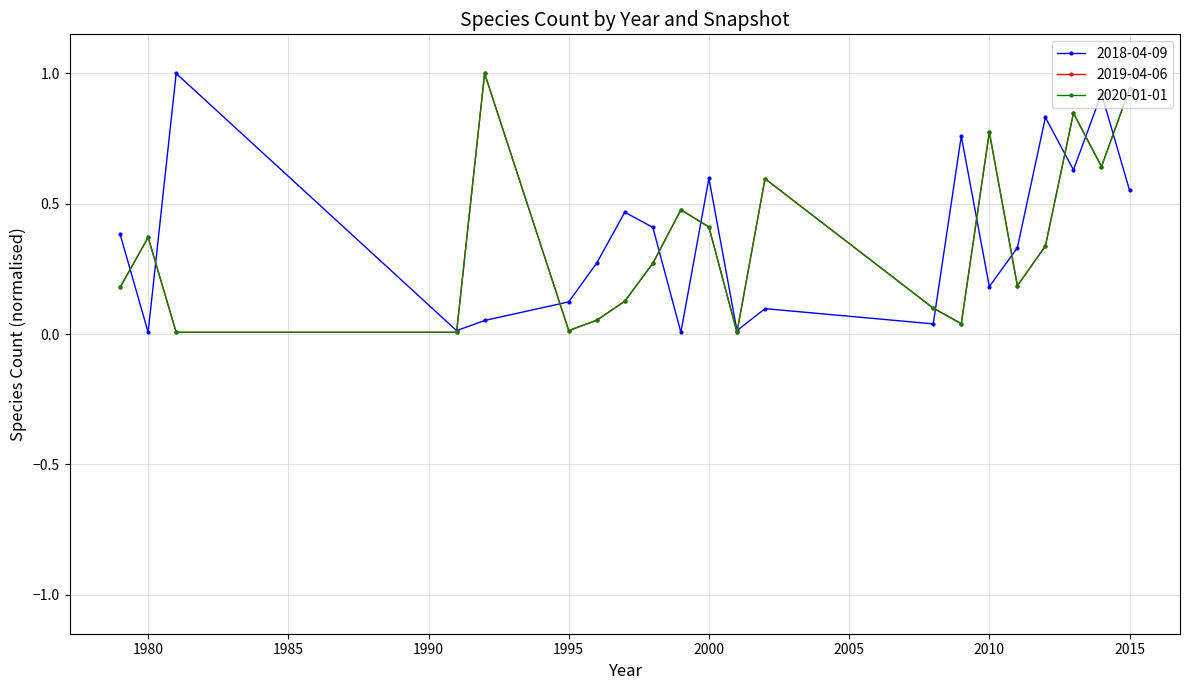

Does the chart have visible grid lines?

Yes